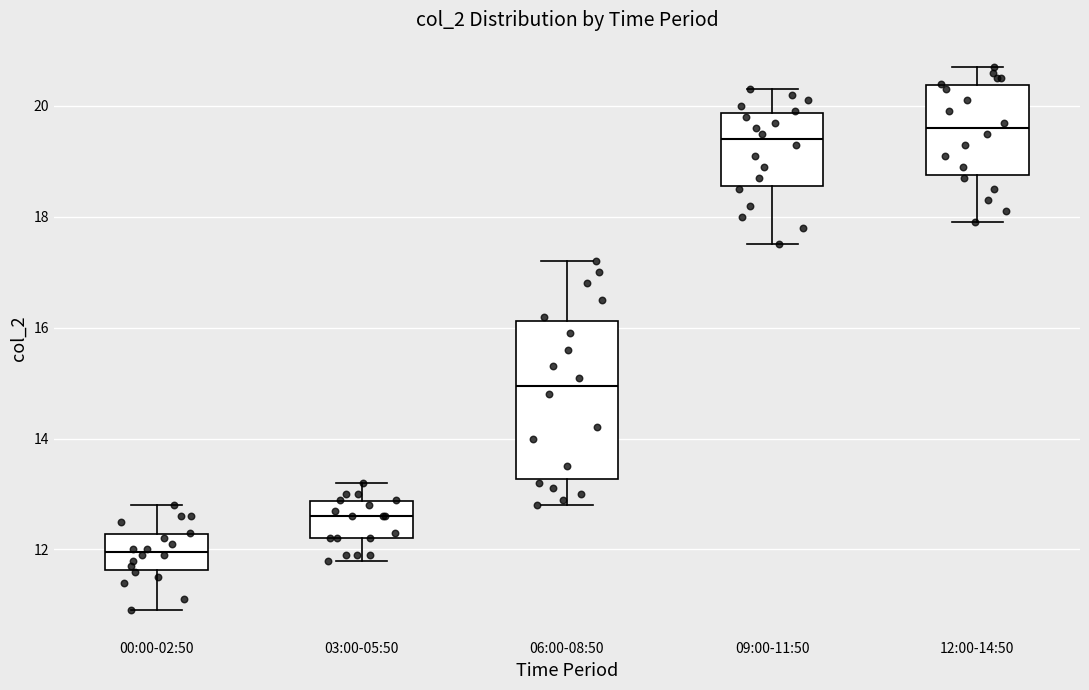

Where does the upper whisker of the box for 03:00-05:50 end on the y-axis? The values are not printed on the chart, so give them approximately, as read against the axis.

13.2